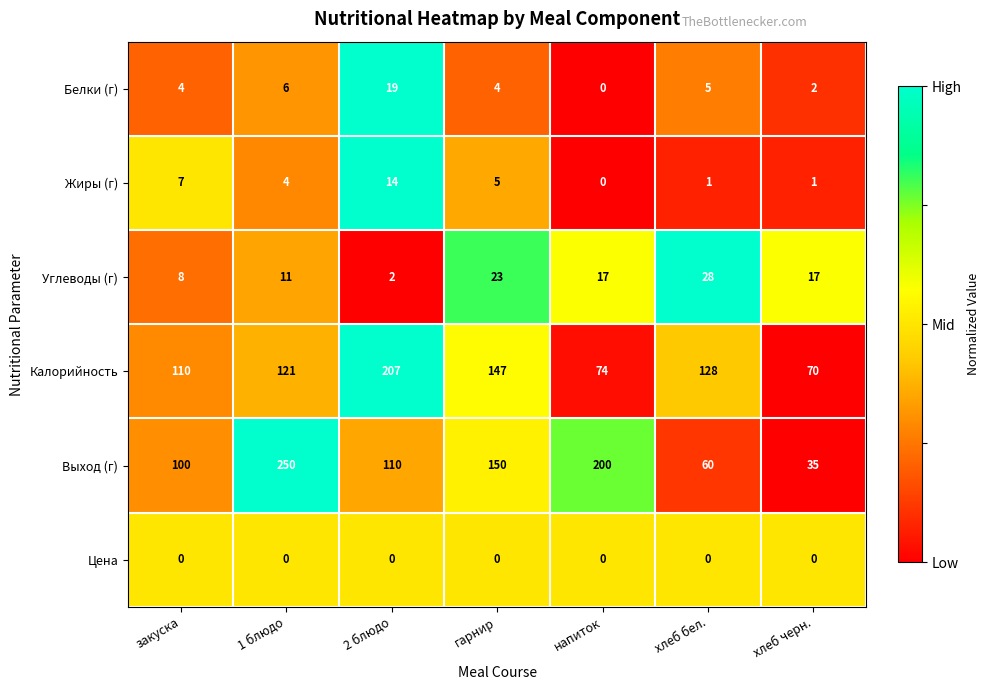

List the series in order of their peak value, lowest first.

Цена, Жиры (г), Белки (г), Углеводы (г), Калорийность, Выход (г)